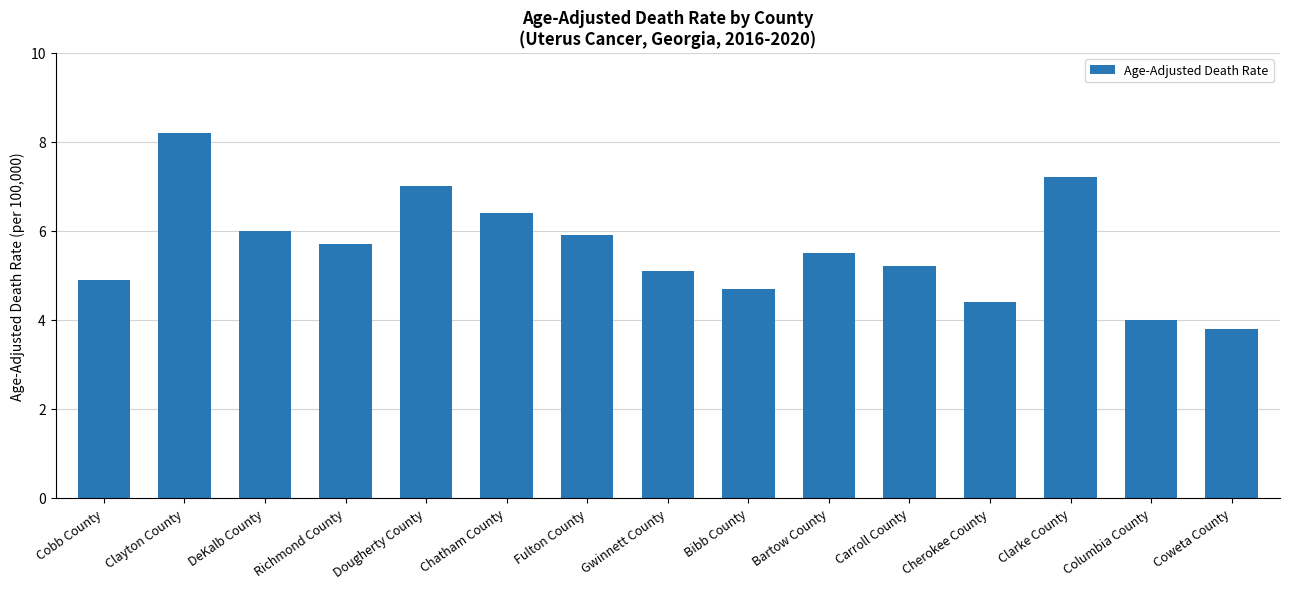

How many data points are above 5?

10